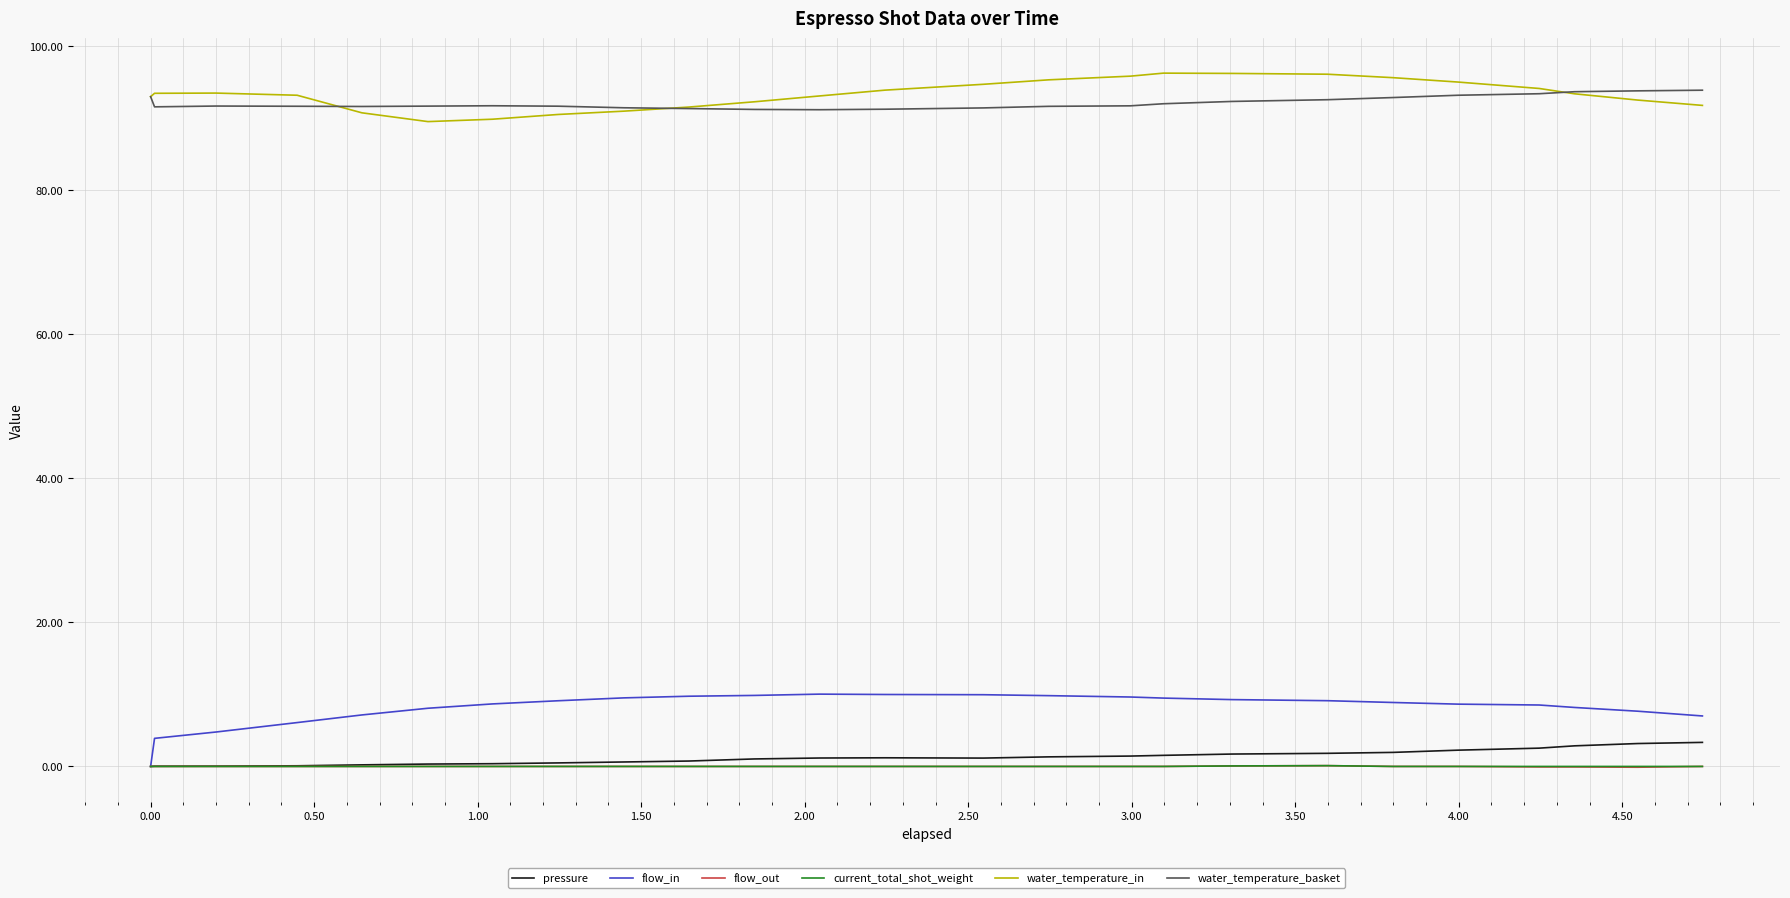

Does the chart display data point markers on the line(s)?

No